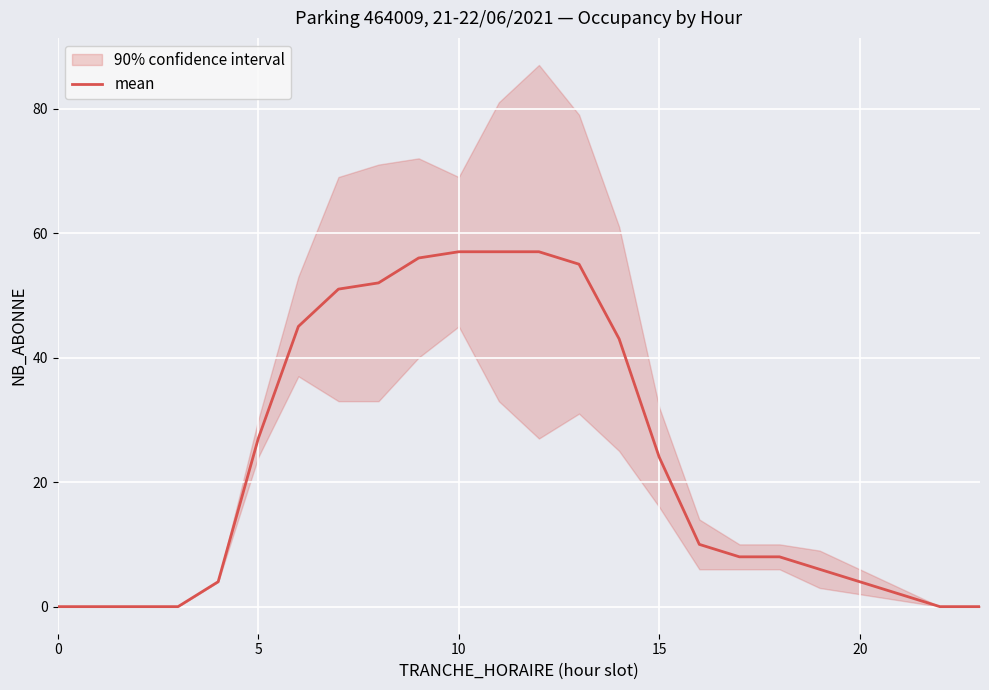

What is the change in value from 0 to 20?

+4